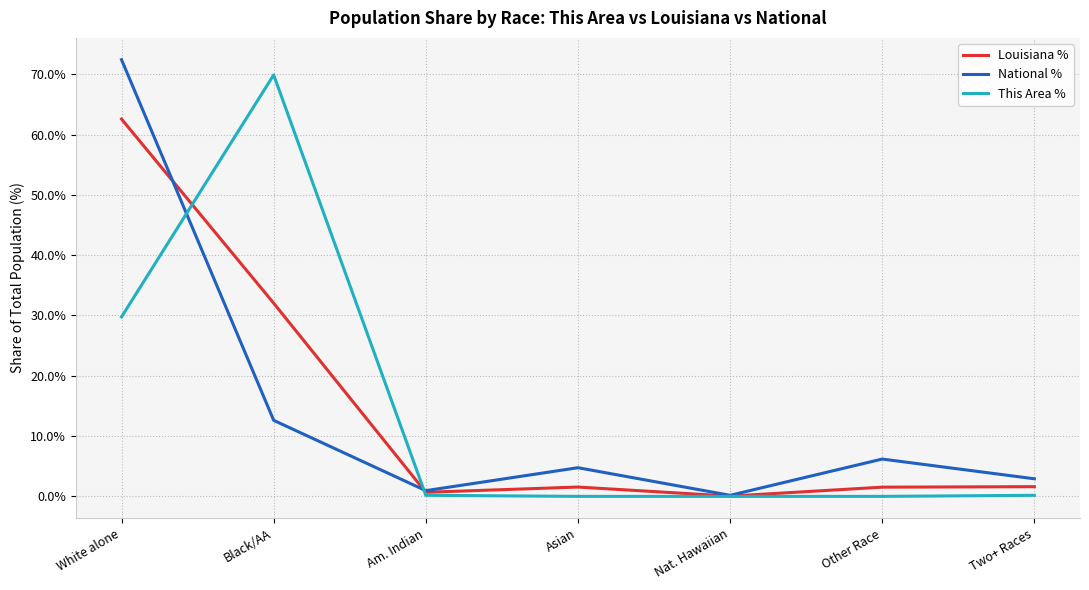

What is the maximum value shown in the chart?

72.4